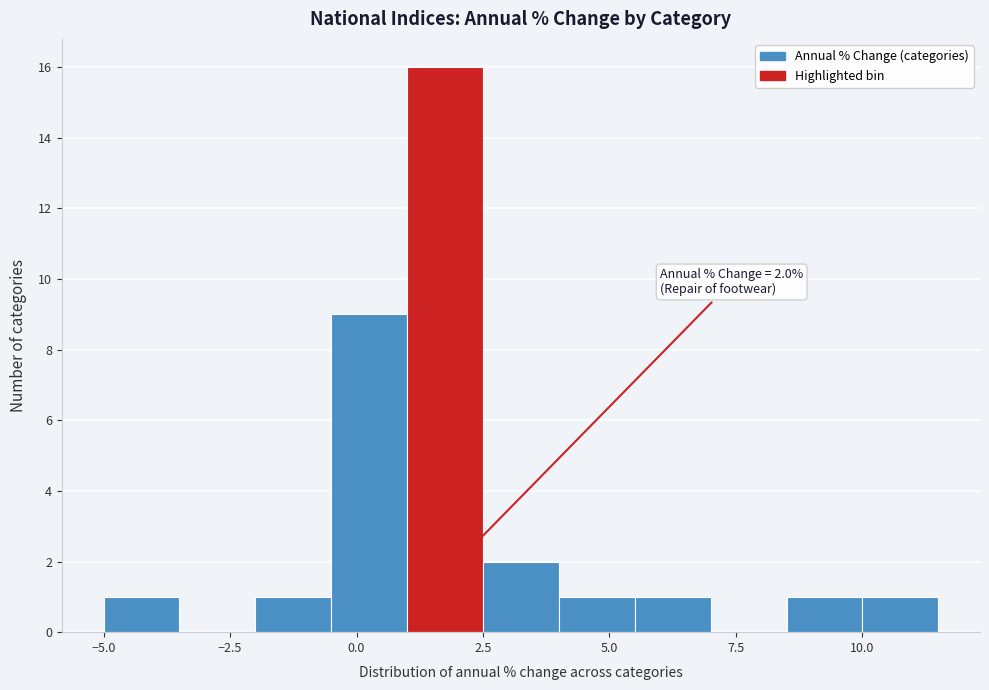

Read against the x-axis, roughly where is the centre of the tallest bar?

2.0